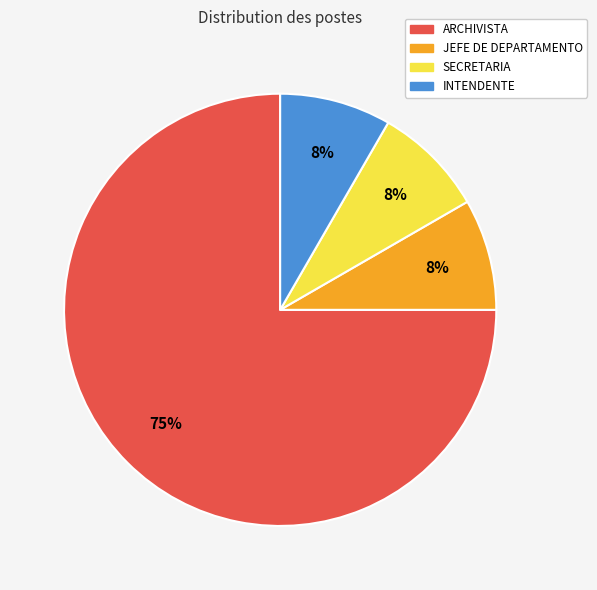

Do SECRETARIA and INTENDENTE together represent more than half of the pie?

No